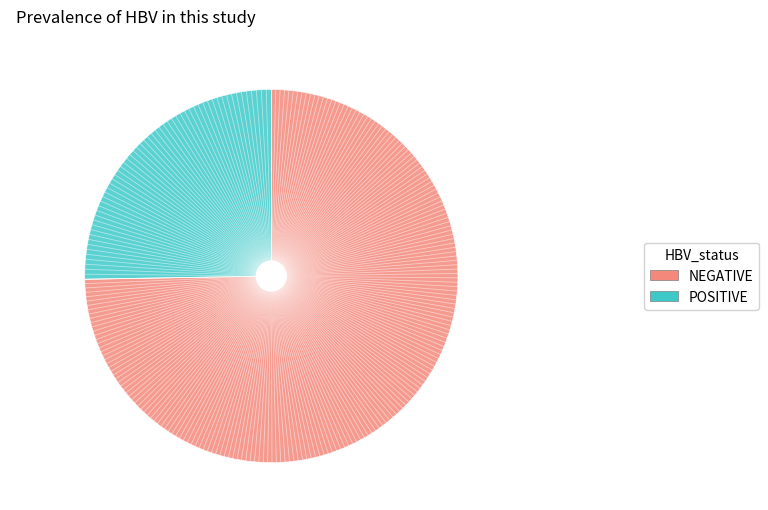

Is there any slice that represents more than half of the pie?

Yes